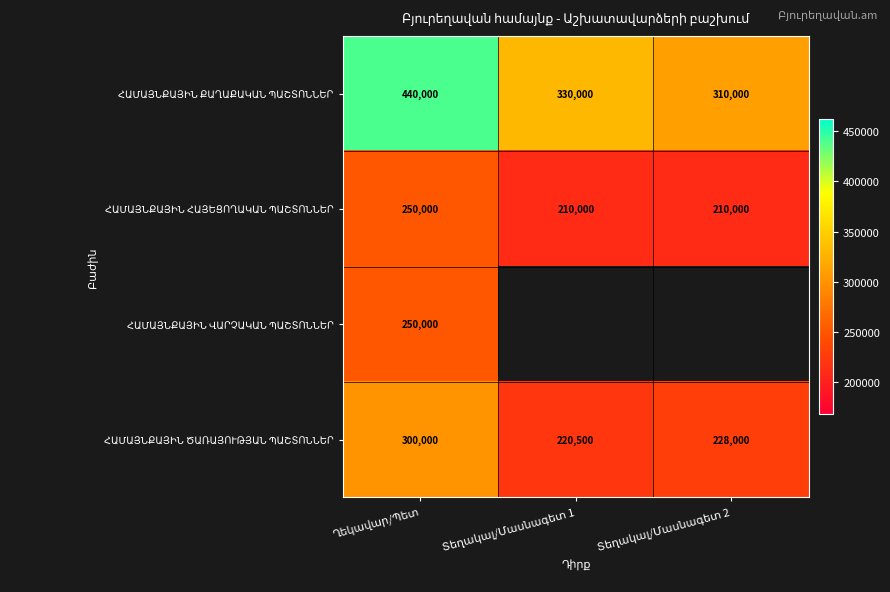

List the labels in order of ՀԱՄԱՅՆՔԱՅԻՆ ՎԱՐՉԱԿԱՆ ՊԱՇՏՈՆՆԵՐ value, largest first.

Ղեկավար/Պետ, Տեղակալ/Մասնագետ 1, Տեղակալ/Մասնագետ 2